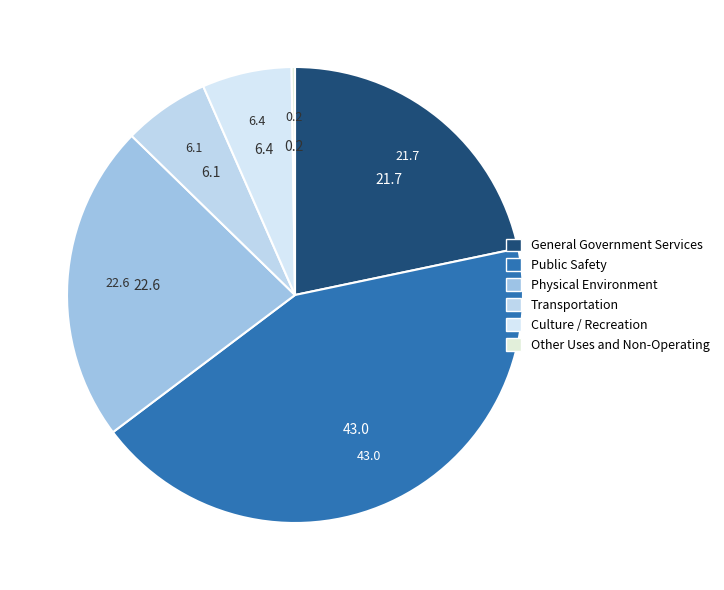

True or false: Public Safety accounts for 43% of the total.

True